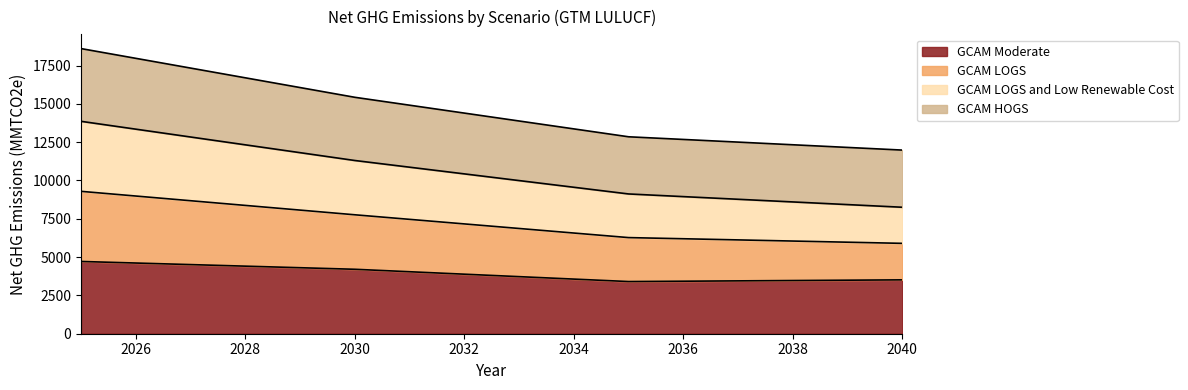

What is the highest value of the GCAM Moderate series?

4715.1